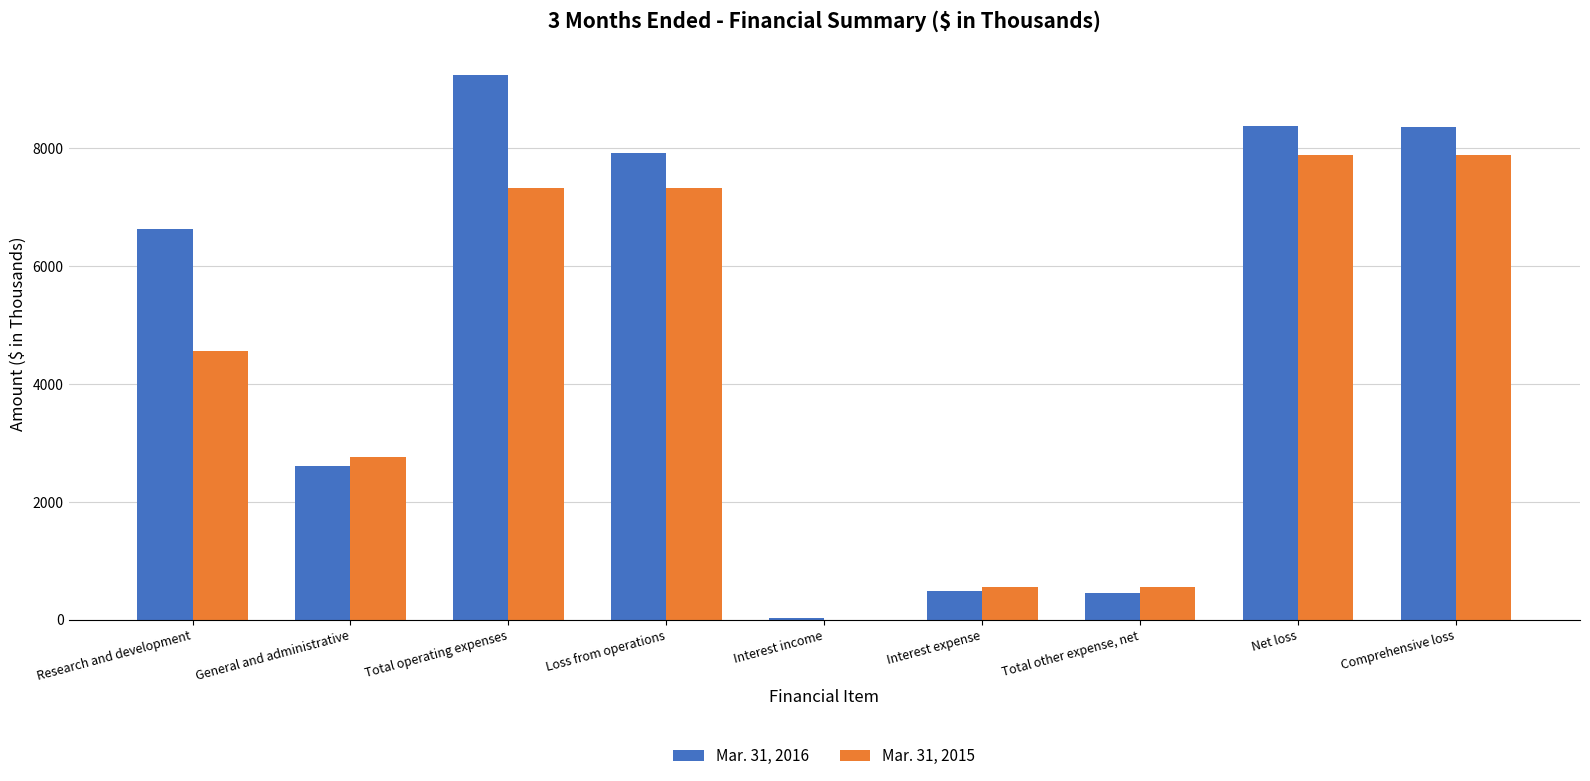

Count the number of data series in this chart.

2